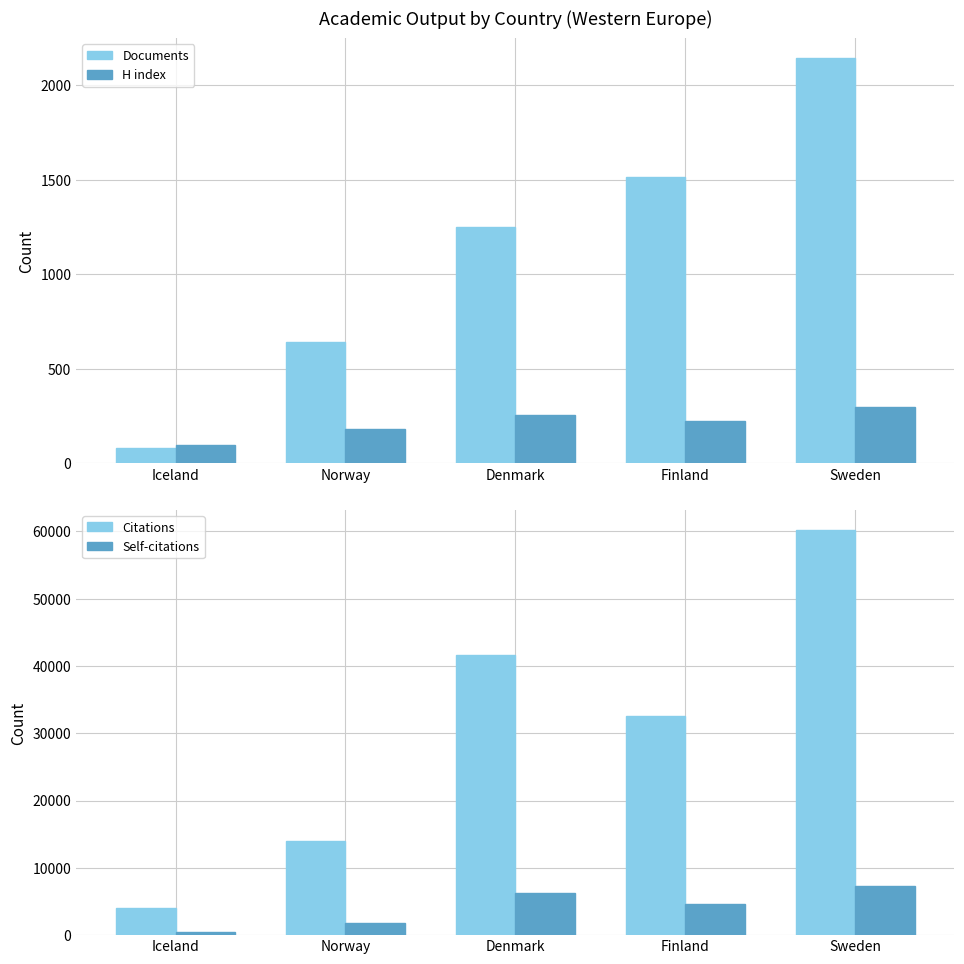

Is it true that H index equals 150 at Iceland?

False